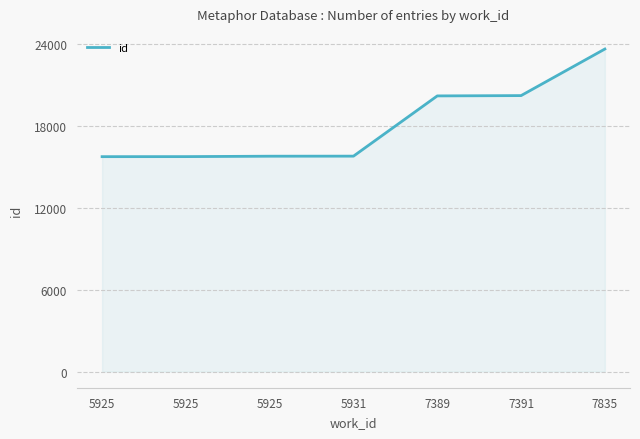

Count the number of categories in the chart.

7